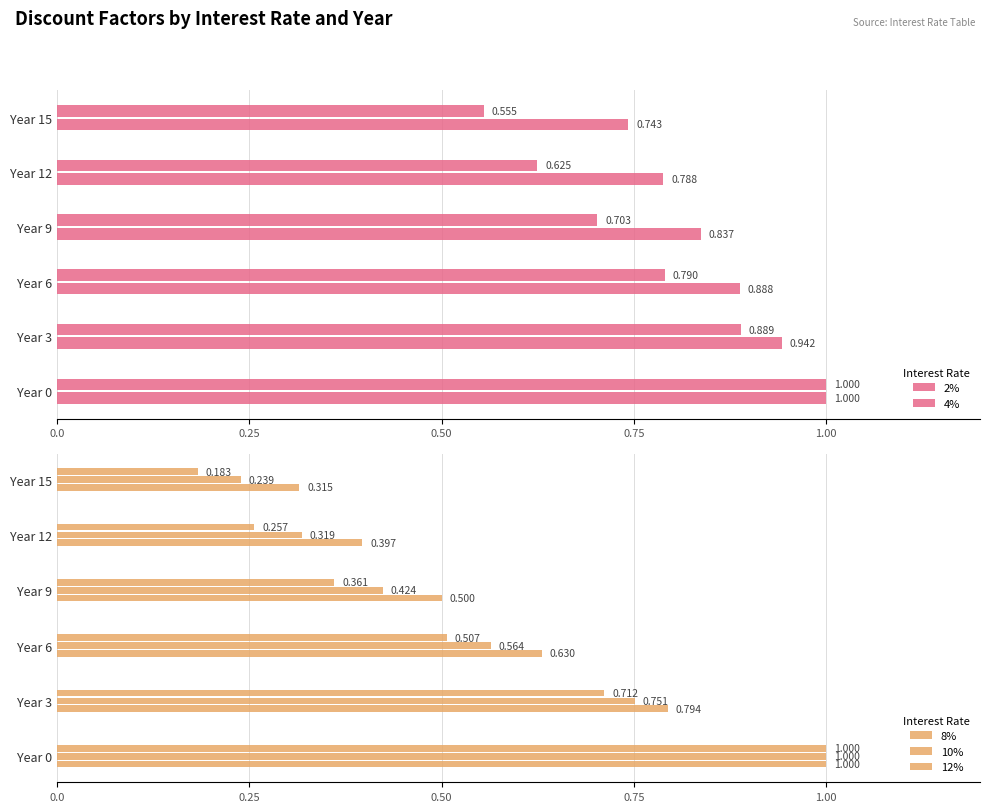

At how many categories does at least one series exceed 0?

6